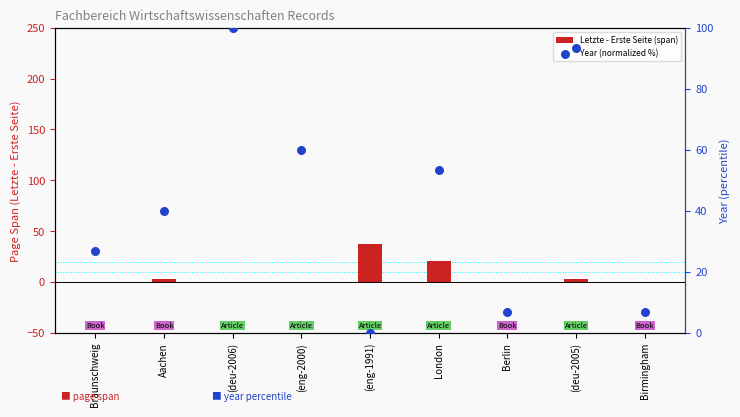

At how many categories does at least one series exceed 16?

7